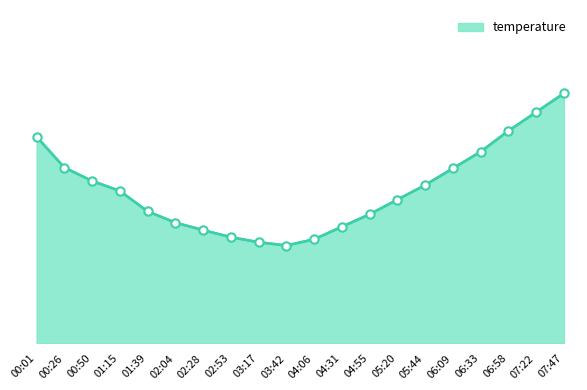

Does the chart have visible grid lines?

No